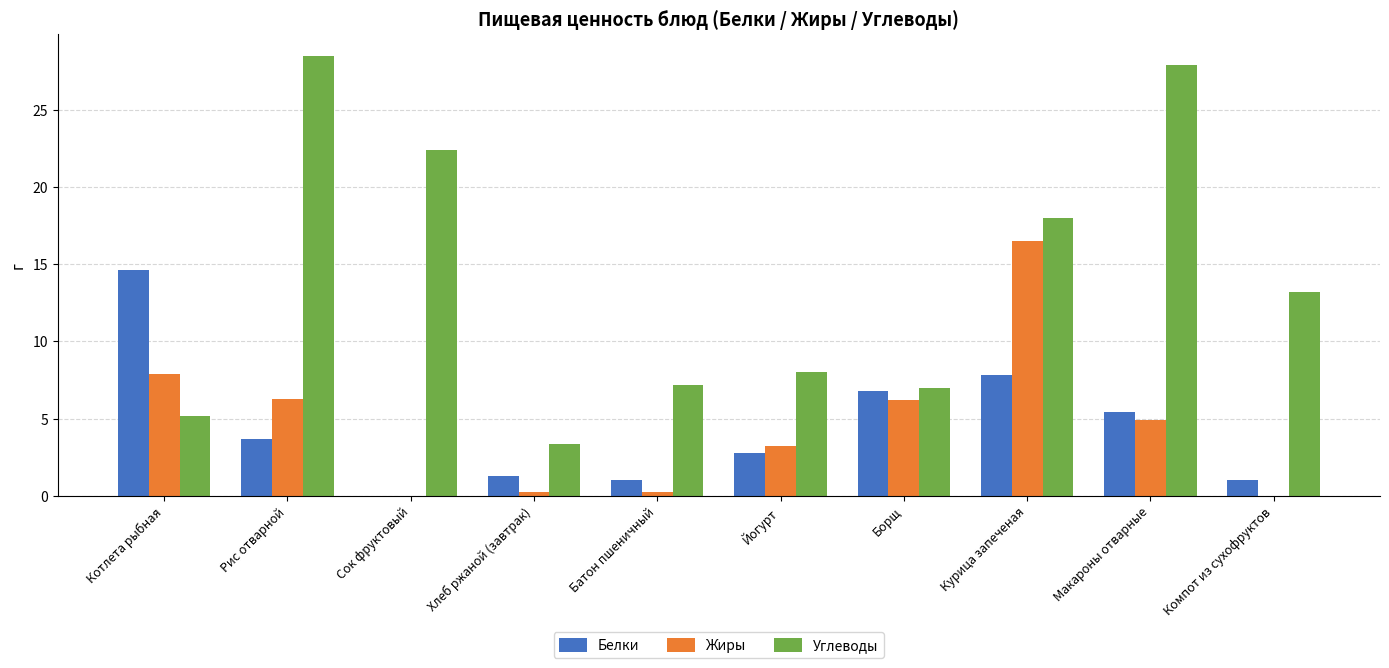

At which category is the sum across all series the highest?

Курица запеченая